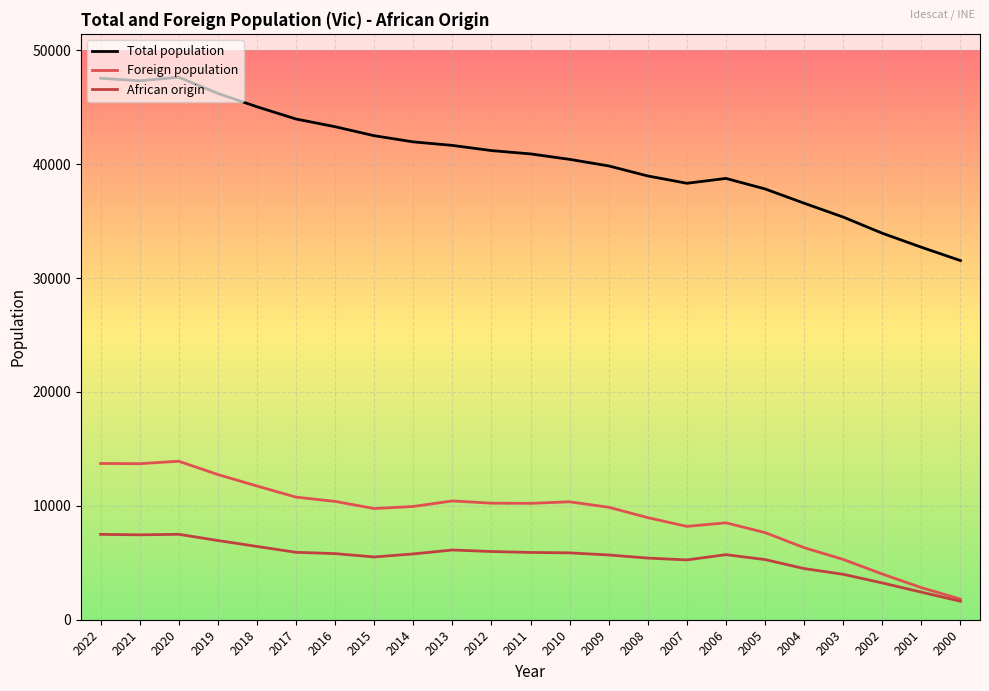

Is it true that Foreign population equals 8510 at 2006?

True